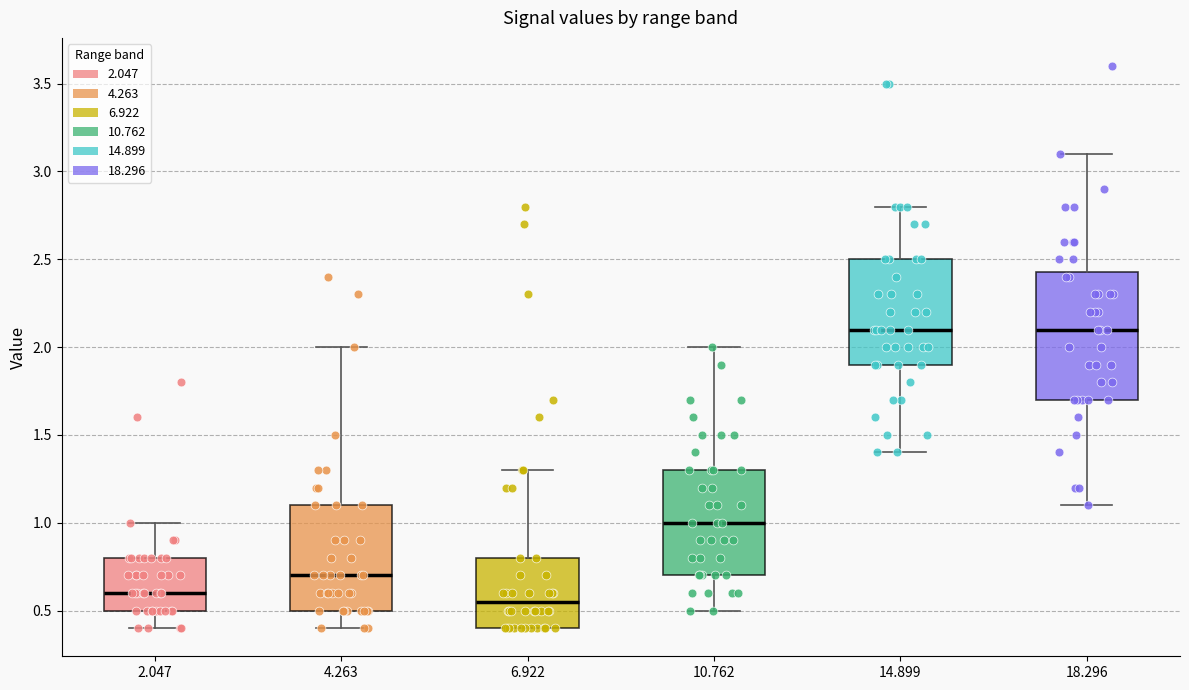

Where does the median line of the box at x = 14.899 sit on the y-axis? The values are not printed on the chart, so give them approximately, as read against the axis.

2.10